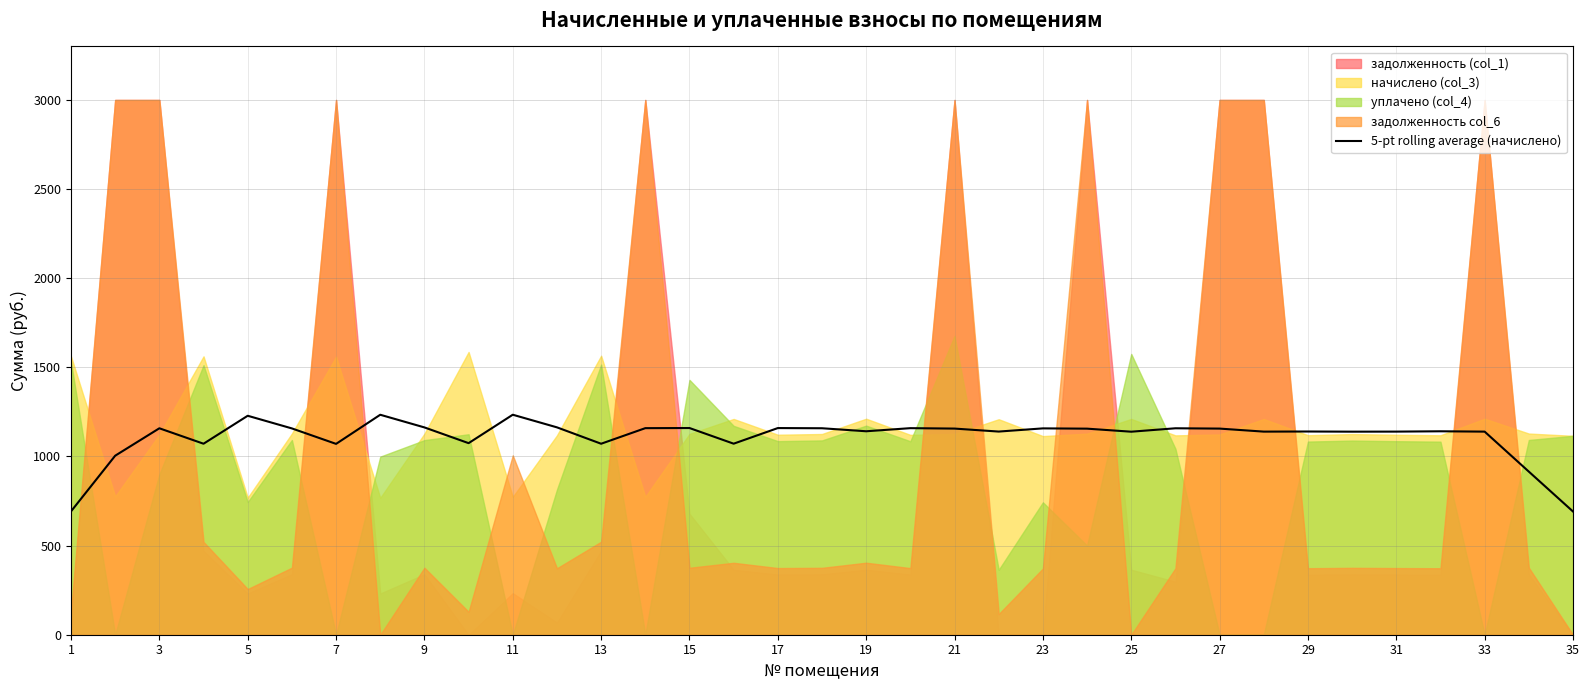

What is the difference between the maximum and minimum values?

542.9